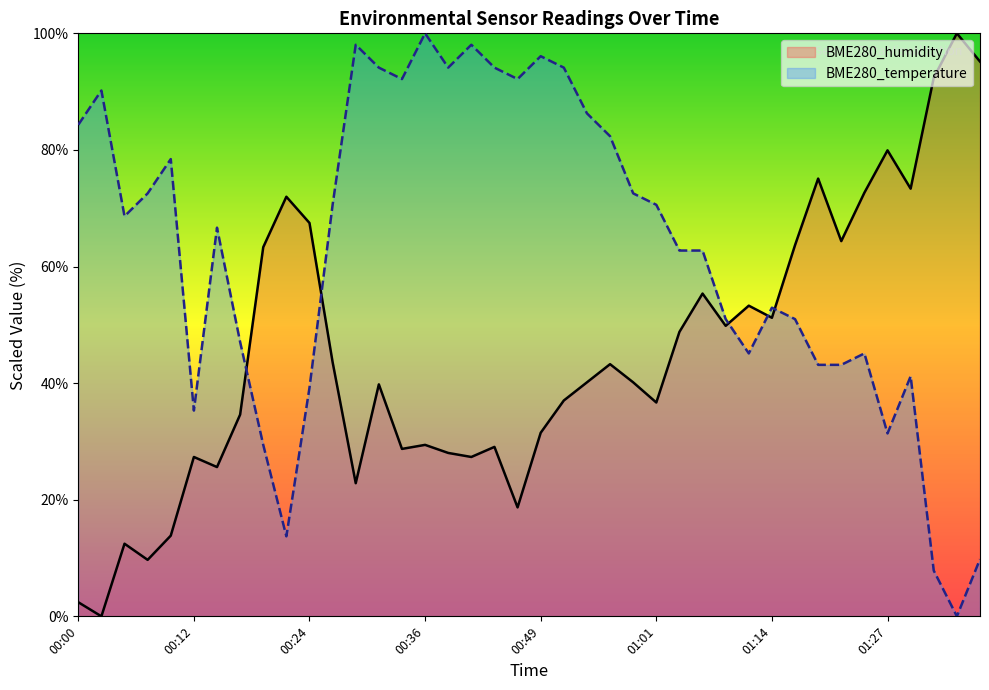

At which label is BME280_temperature closest to 50?

01:08